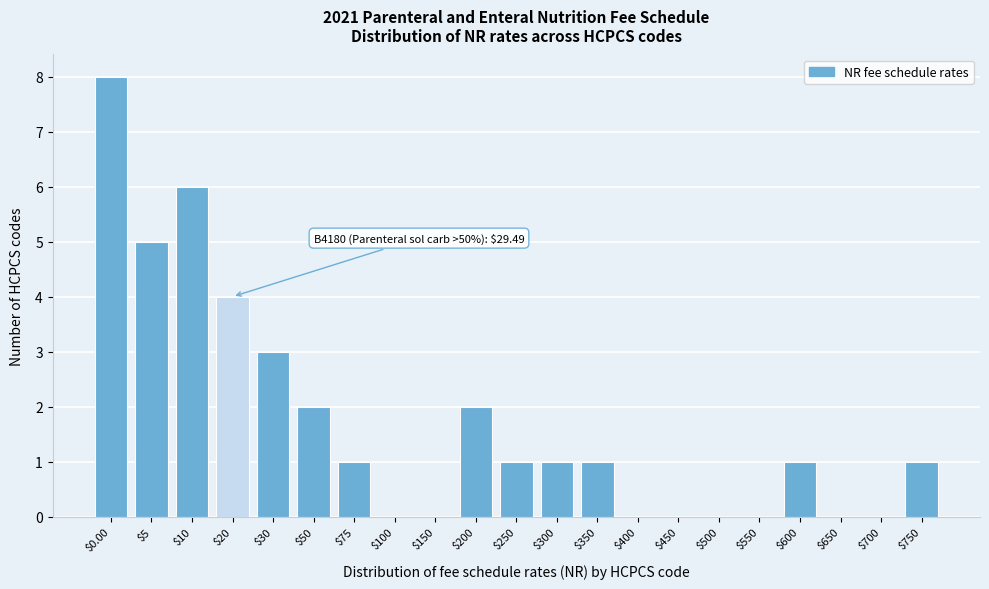

What is the sum of all values?

36